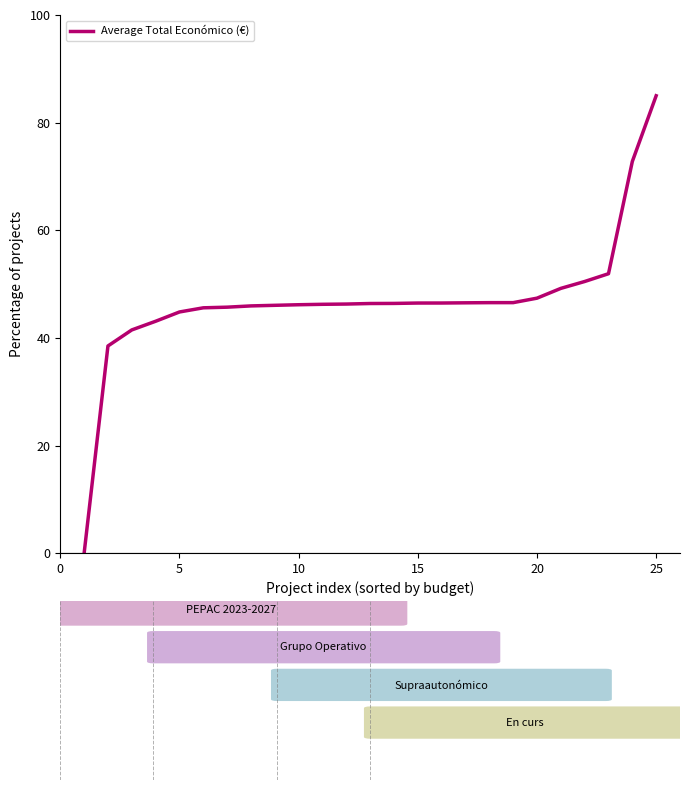

What is the difference between the maximum and minimum values?

85.0